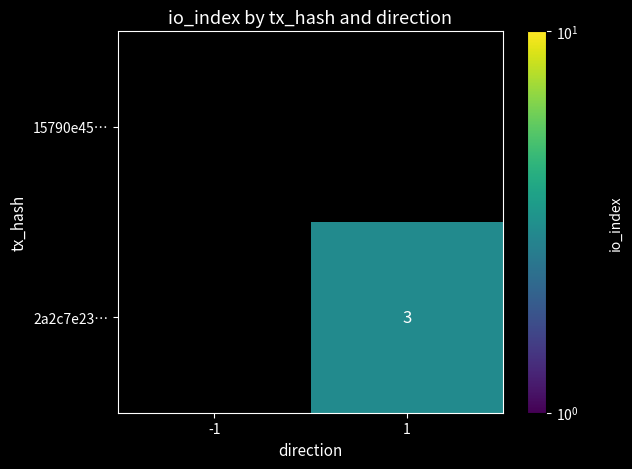

List the labels in order of 2a2c7e23… value, largest first.

1, -1